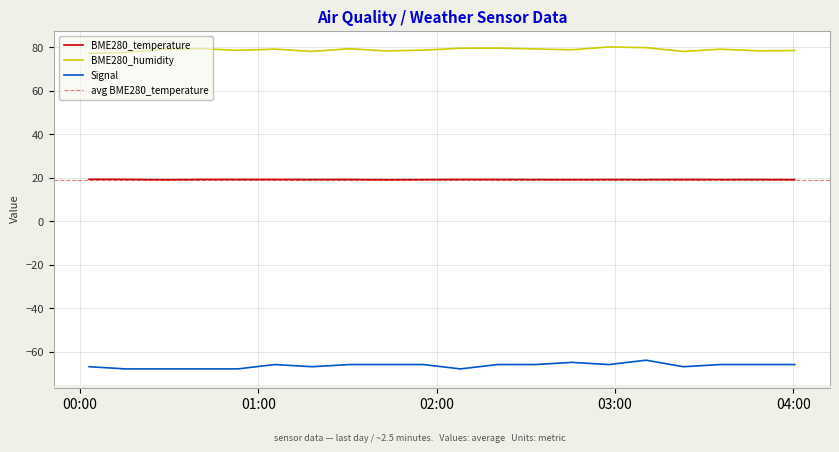

Is this an area chart (filled region under the line)?

No